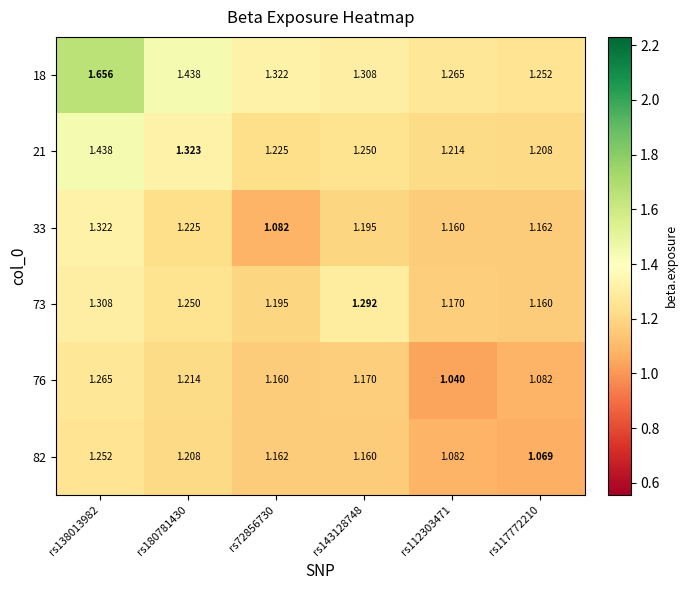

Is the value of 18 at rs117772210 greater than the value of 82 at rs72856730?

Yes